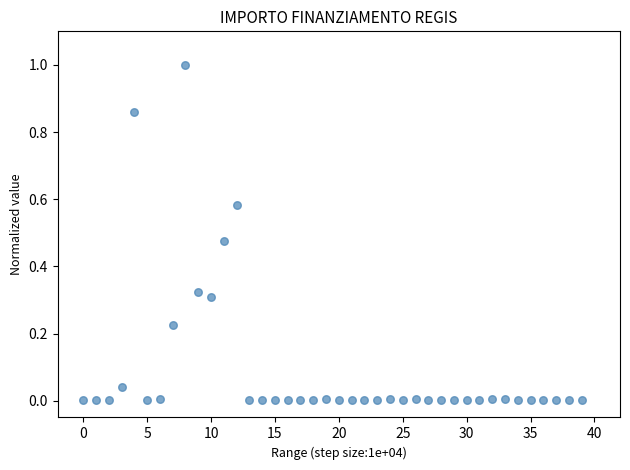

What is the range of Y values (max minus min)?

1.0